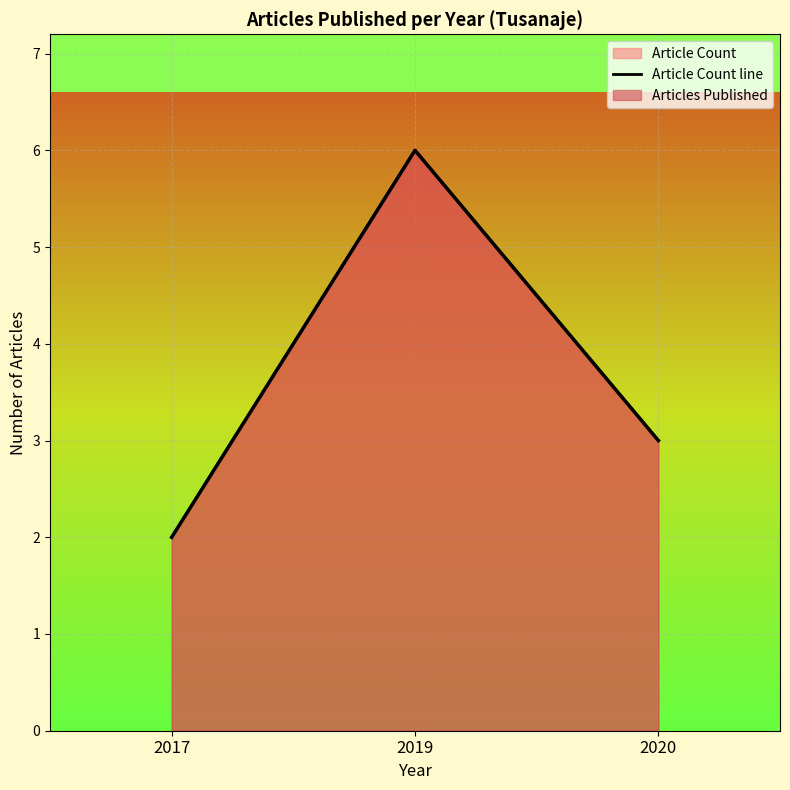

What is the ratio of the value at 2019 to the value at 2017?

3.0